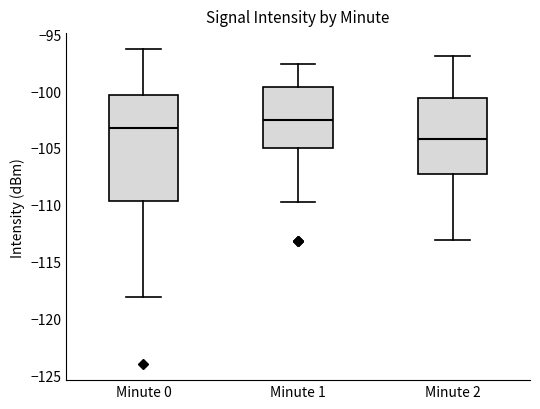

Which box's median line is the highest?

Minute 1